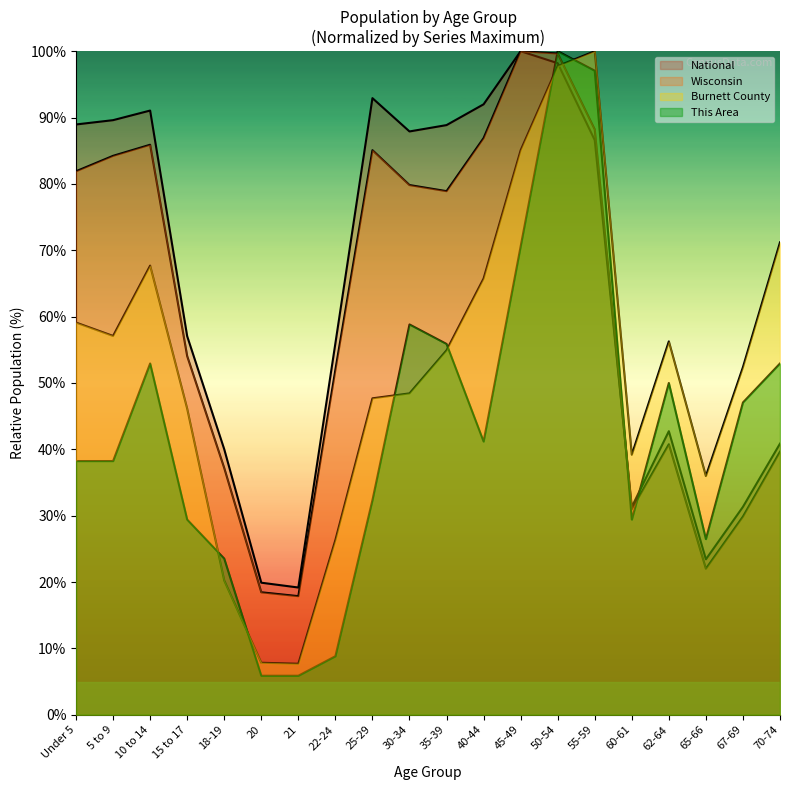

How many lines are shown in the chart?

4